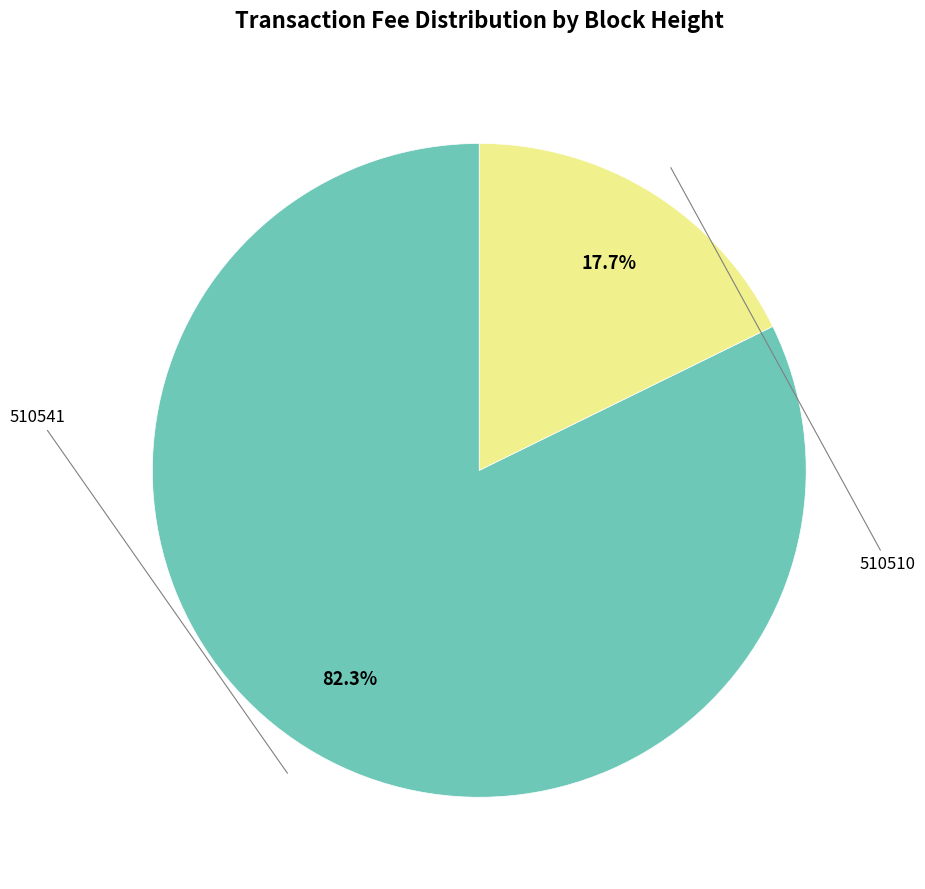

Is there any slice that represents more than half of the pie?

Yes